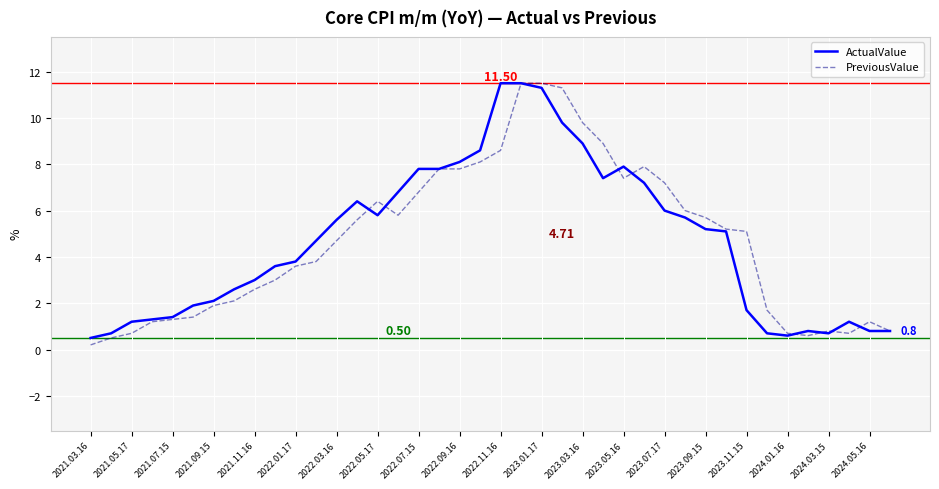

At 2022.03.16, list the series in order from smallest to largest.

PreviousValue, ActualValue